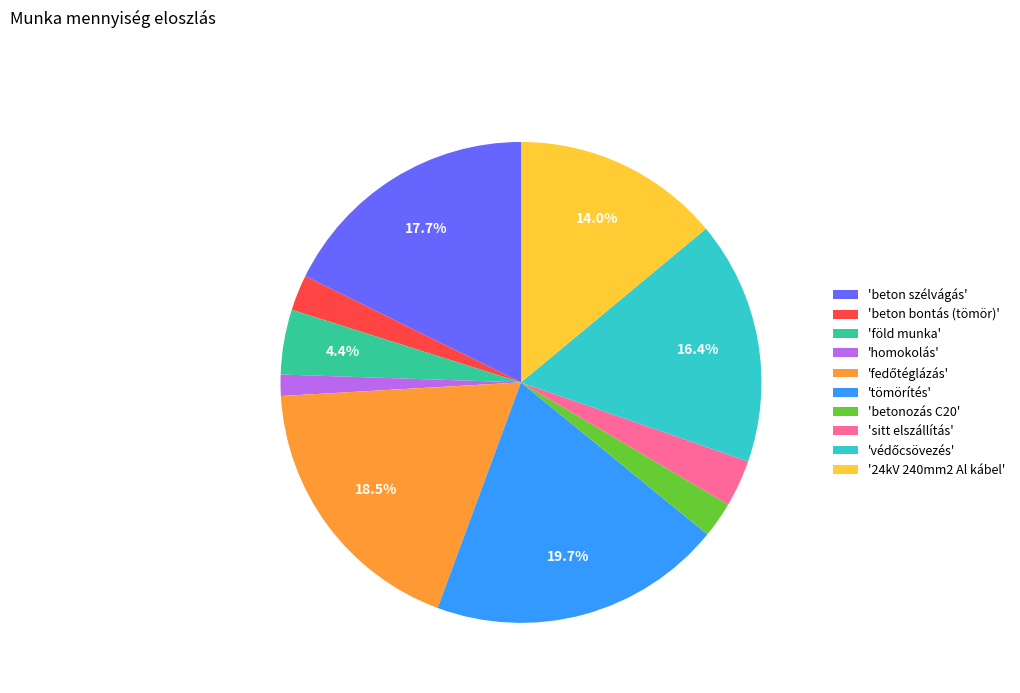

Combined, what portion of the pie is 'beton szélvágás' and 'föld munka'?

22.1%